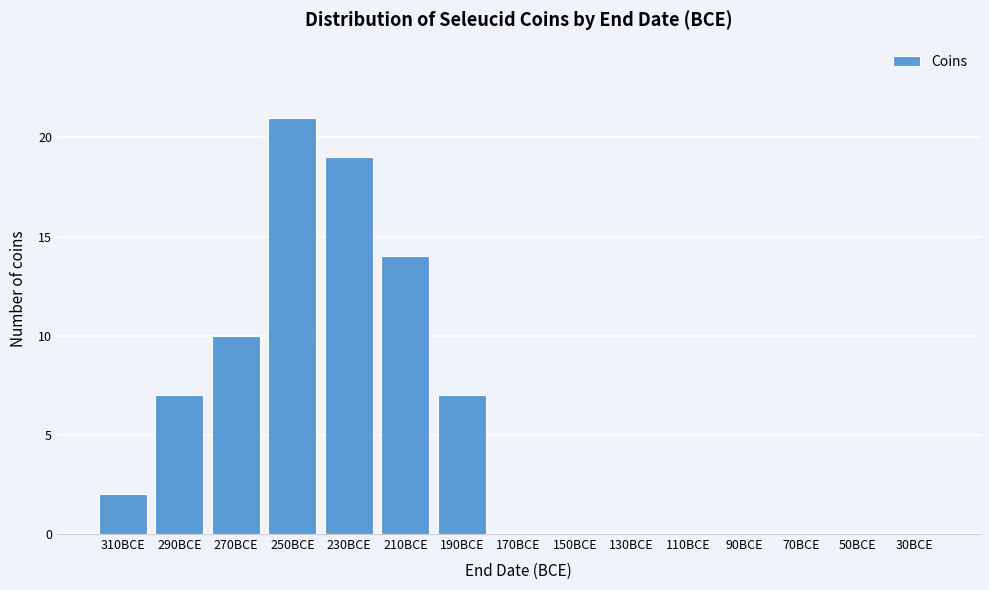

Reading left to right, extract all data points from this chart.

310BCE=2	290BCE=7	270BCE=10	250BCE=21	230BCE=19	210BCE=14	190BCE=7	170BCE=0	150BCE=0	130BCE=0	110BCE=0	90BCE=0	70BCE=0	50BCE=0	30BCE=0